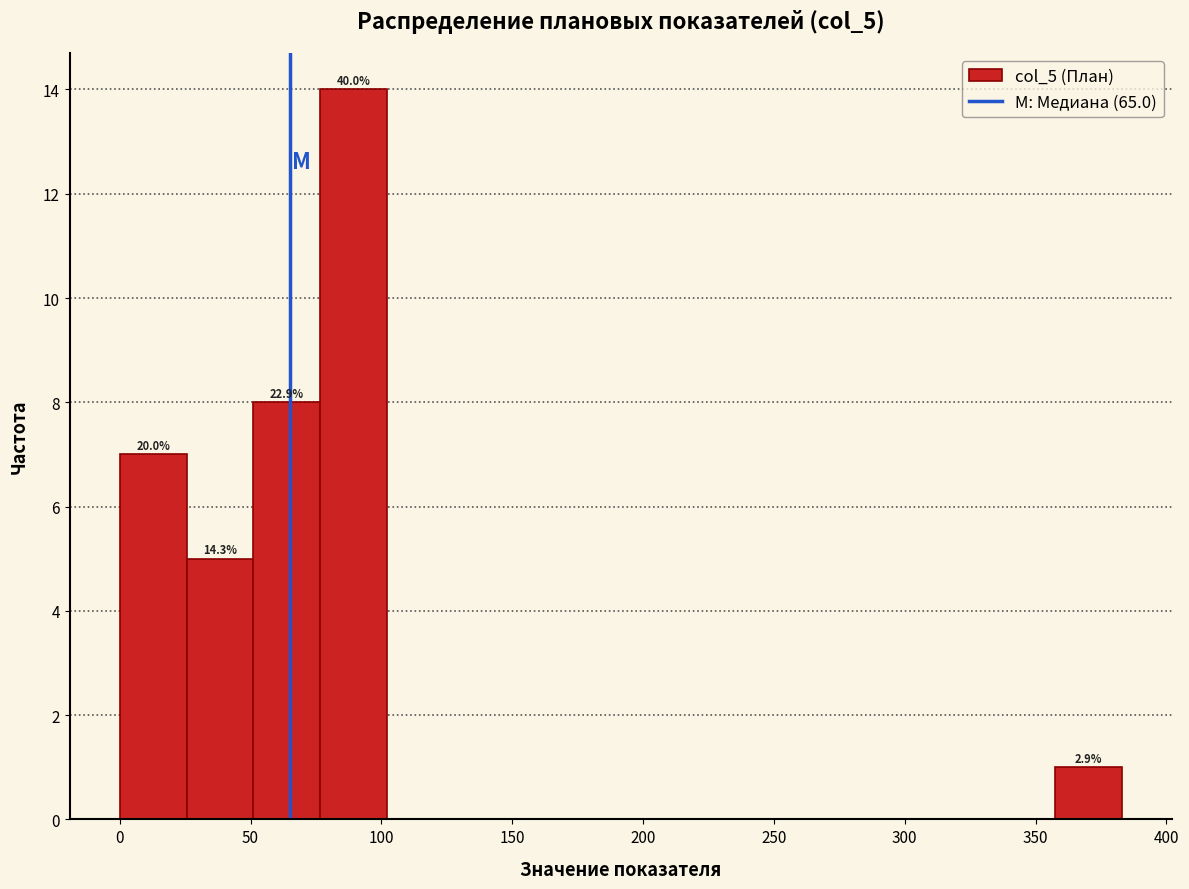

Over which range of the x-axis is the bar tallest?

75 to 100